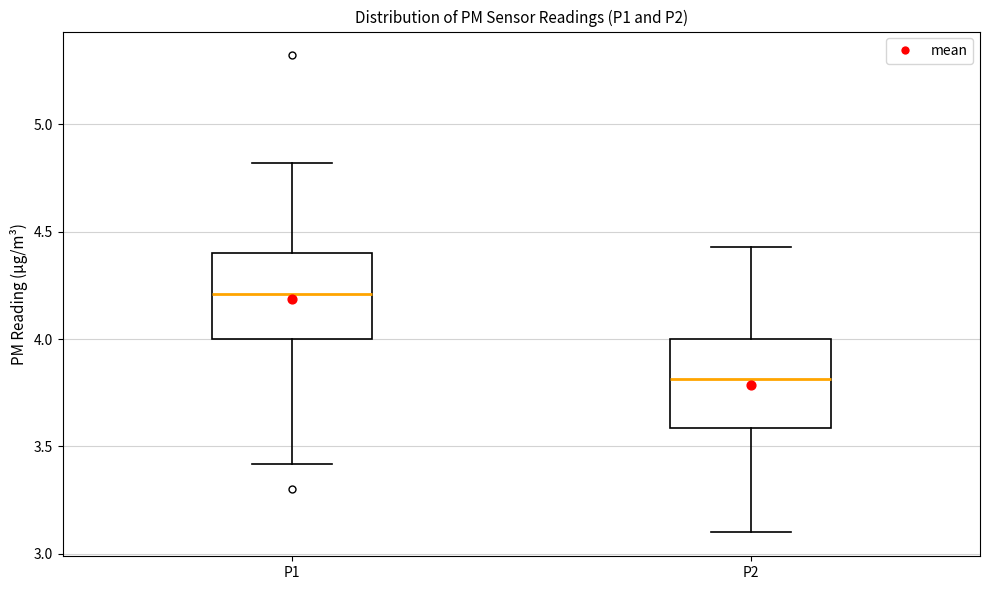

Which box's median line is the lowest?

P2